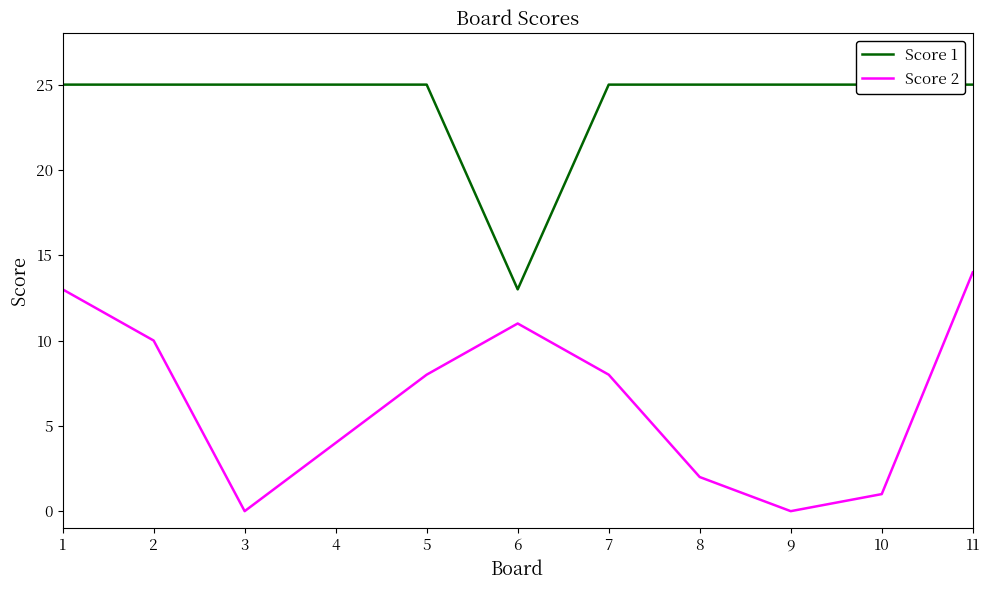

Read the Score 1 value at 1.

25